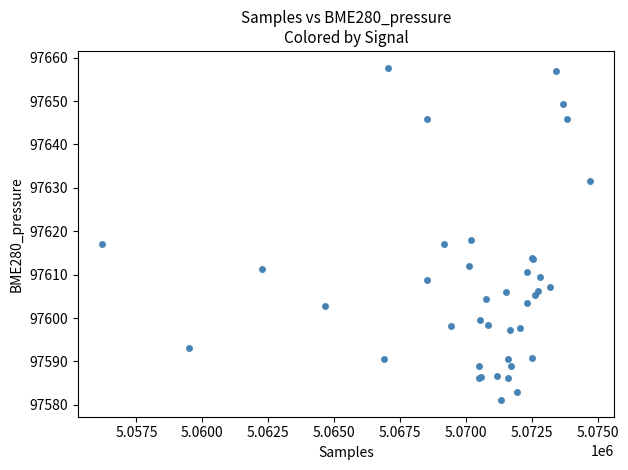

What Y value in the scatter plot is closest to 97619?

97618.0